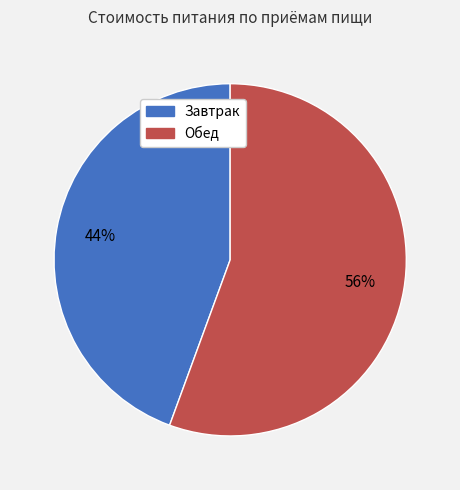

Which category accounts for the majority?

Обед